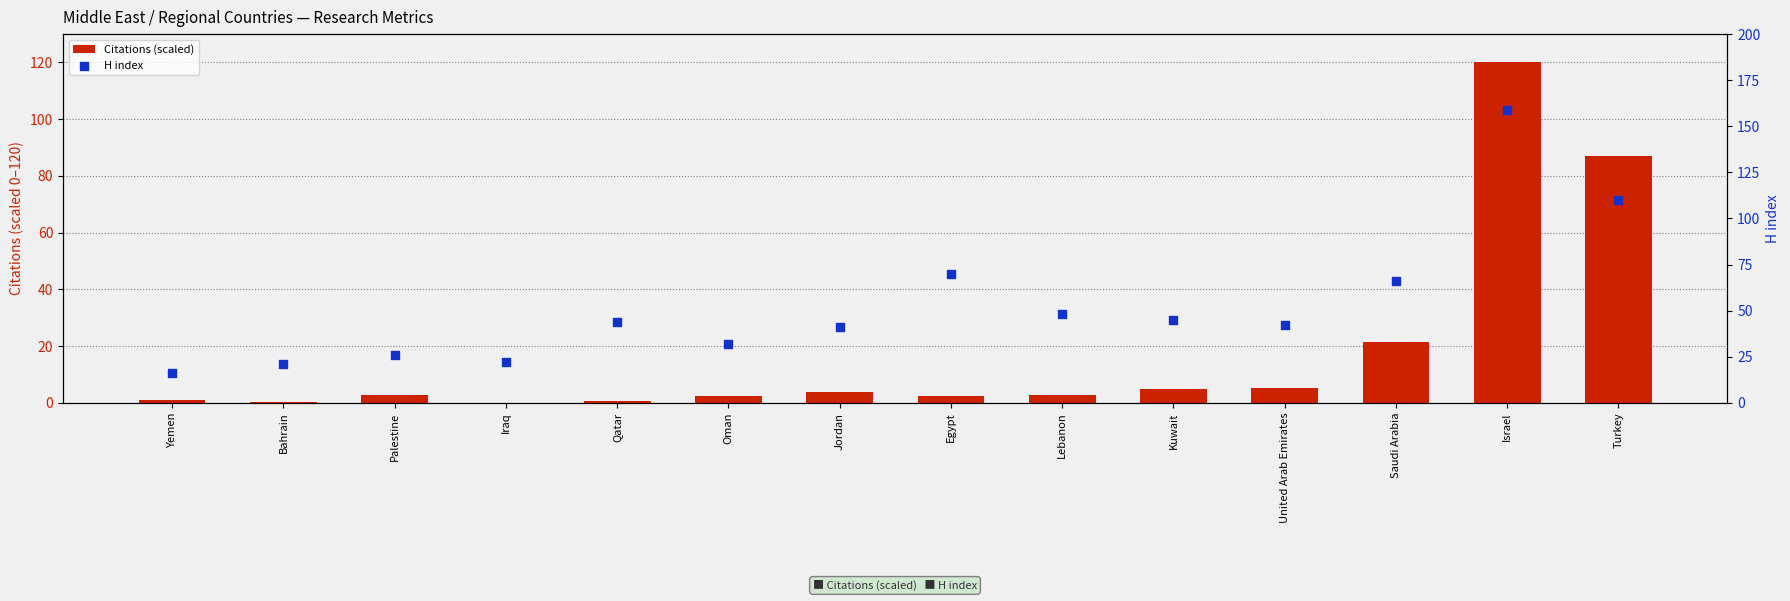

At which category is the sum across all series the highest?

Israel